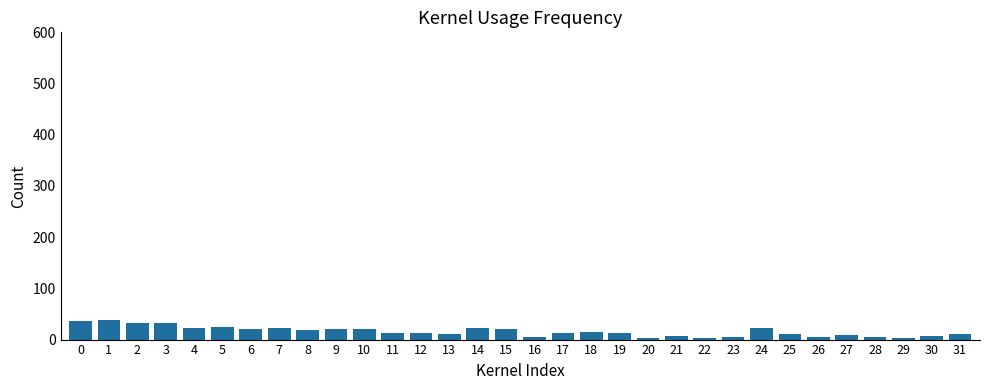

What is the change in value from 7 to 12?

-9.9